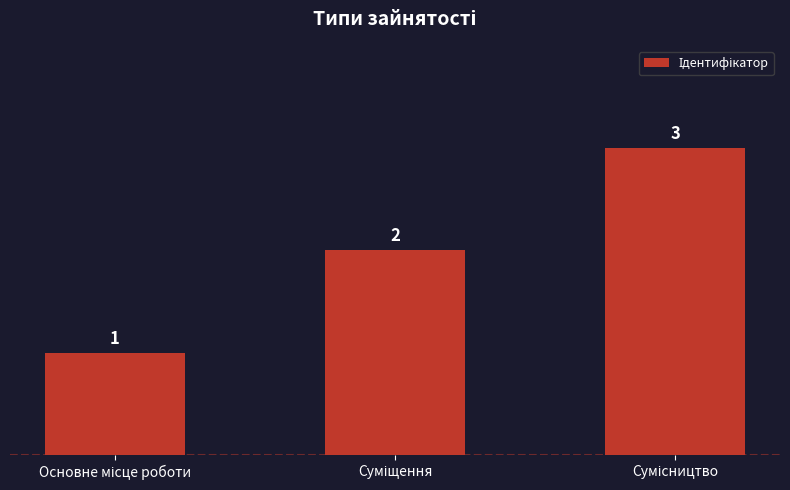

What is the sum of all values?

6